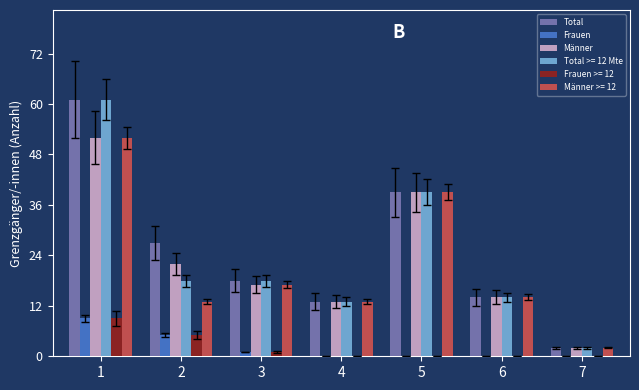

At which category is the sum across all series the highest?

1